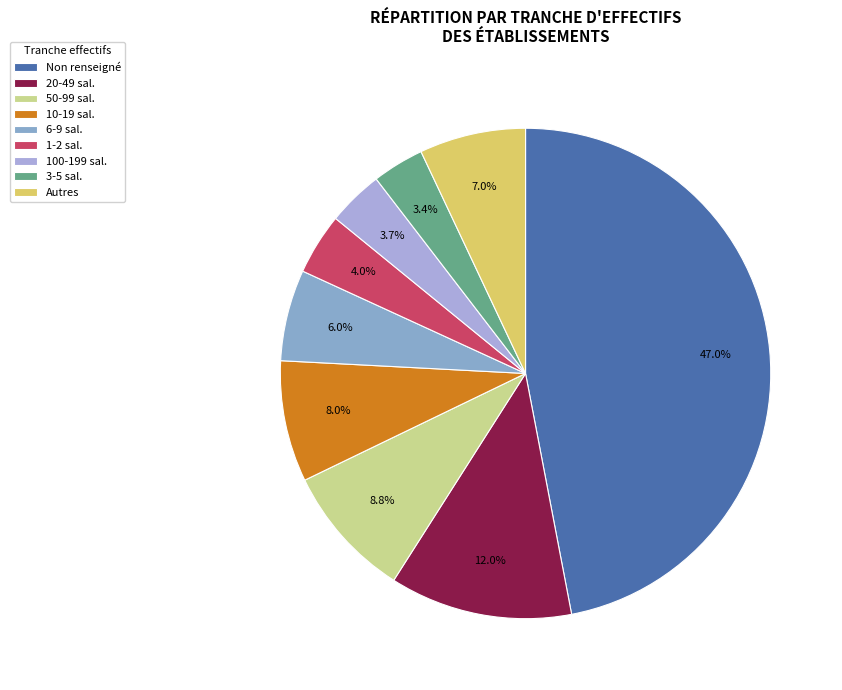

How many segments does this pie chart have?

9